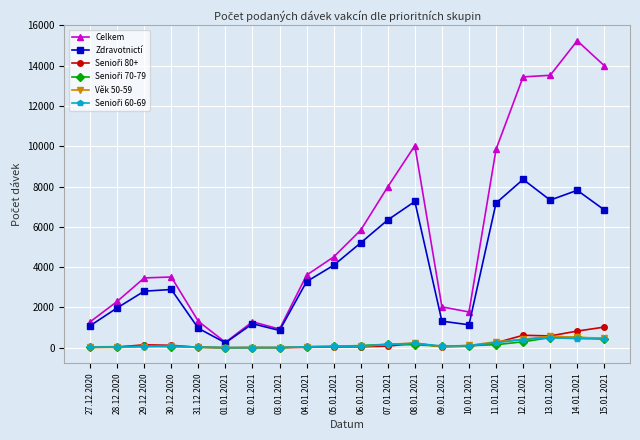

The Zdravotnictí series shows 11602 at 15.01.2021. True or false?

False